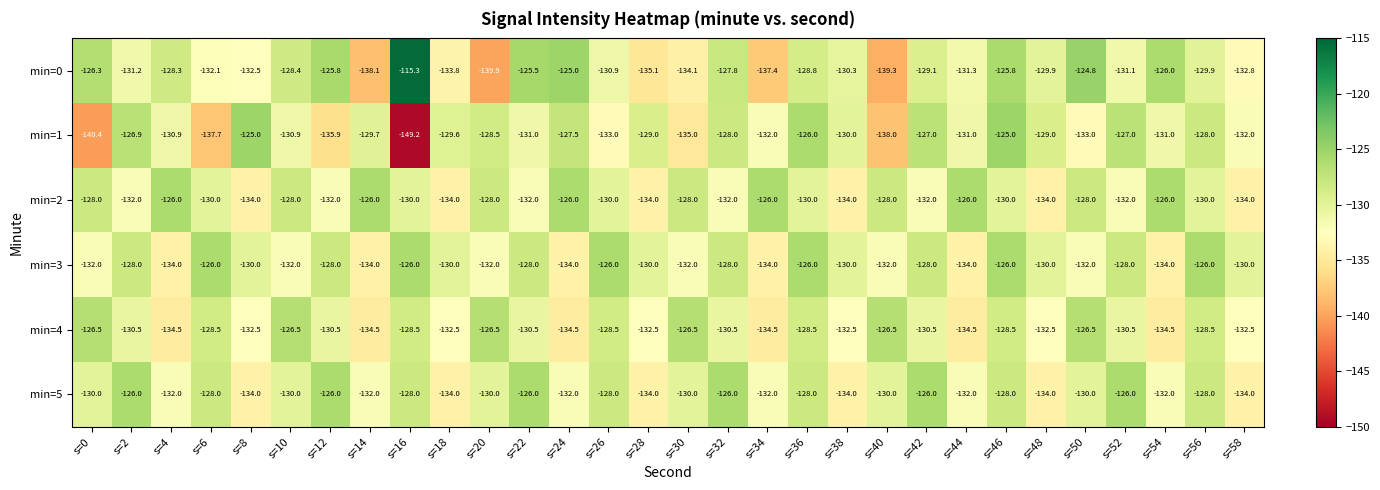

What is the total value across all series at s=24?

-779.0